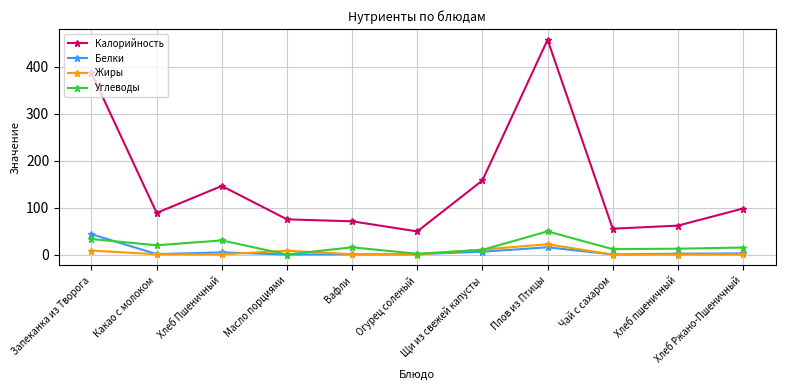

What is the difference between the second highest and second lowest values in the Углеводы series?

31.4